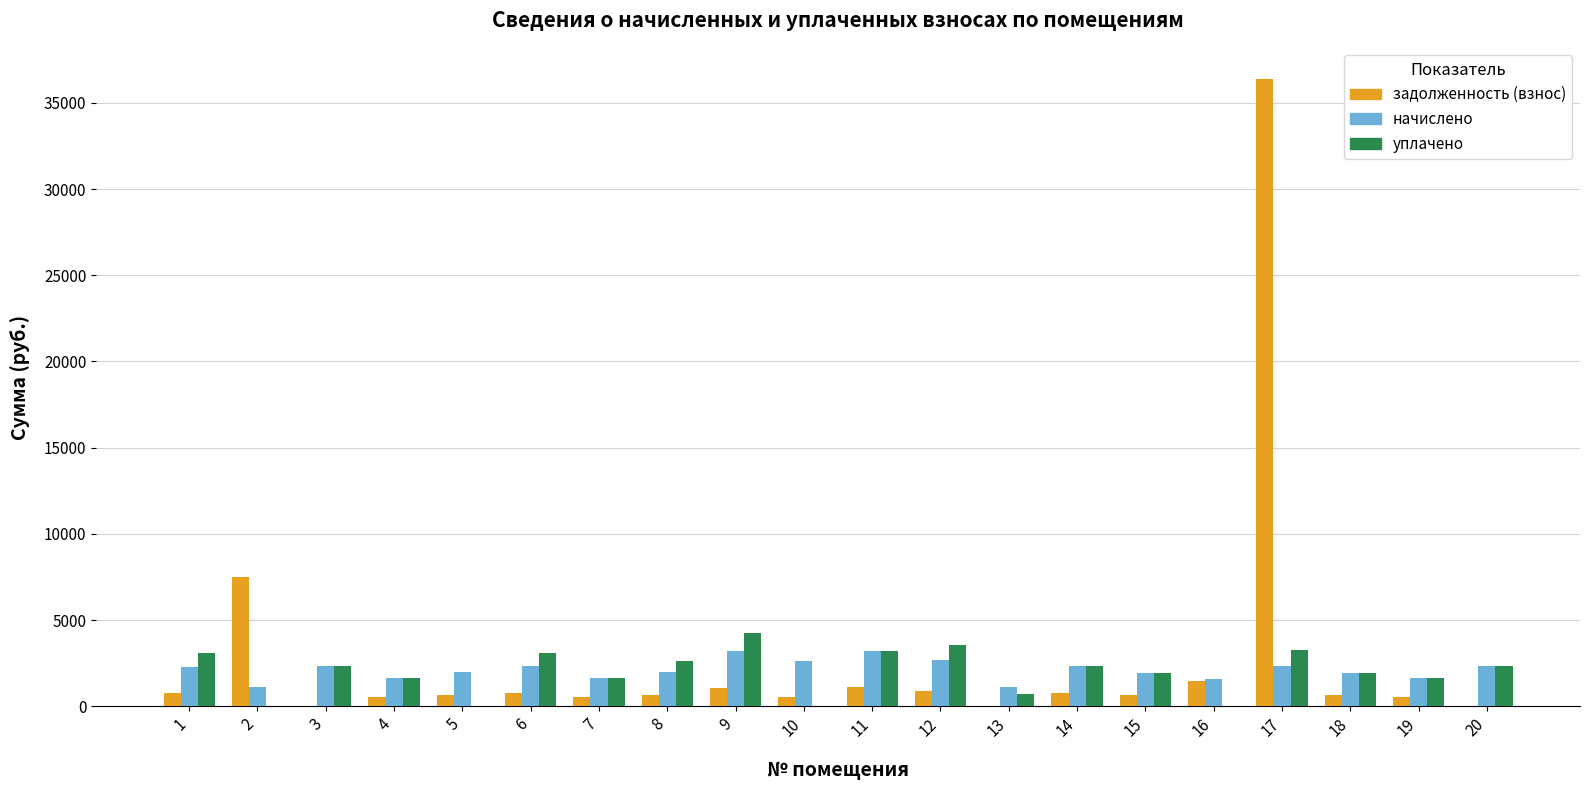

What is the sum of all задолженность (взнос) values?

55563.0